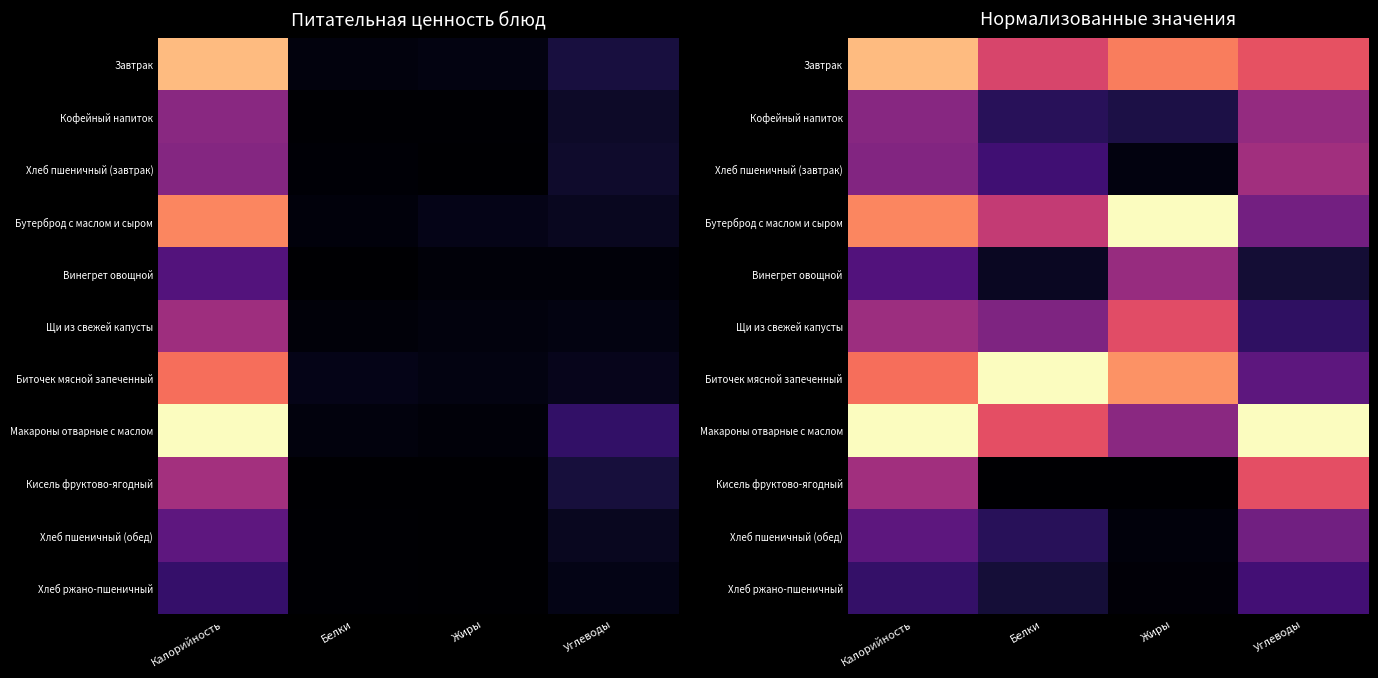

The Винегрет овощной series shows 0.1 at Белки. True or false?

False